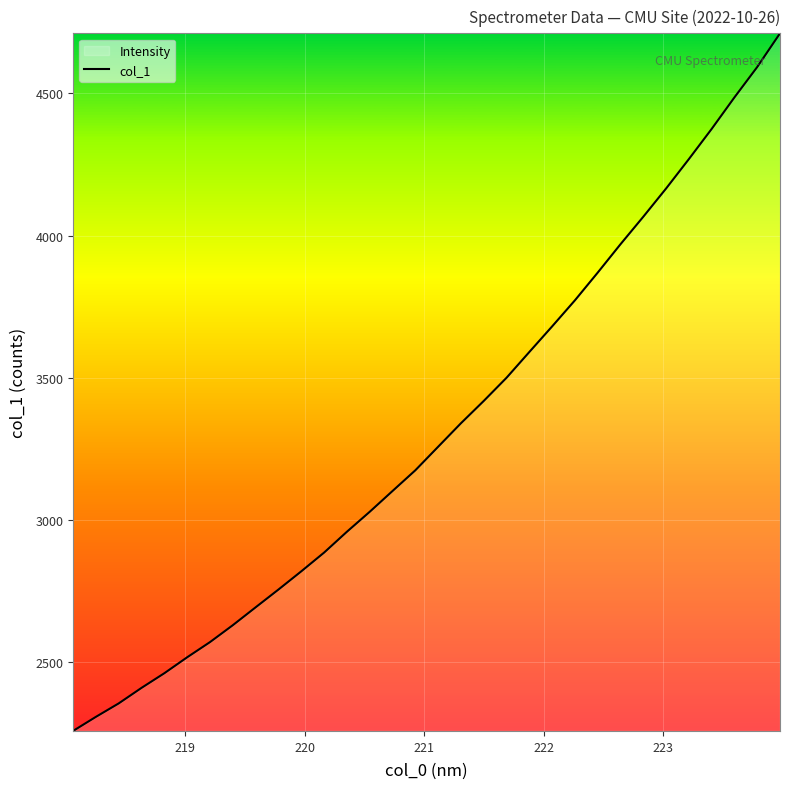

What is the smallest value displayed?

2258.4